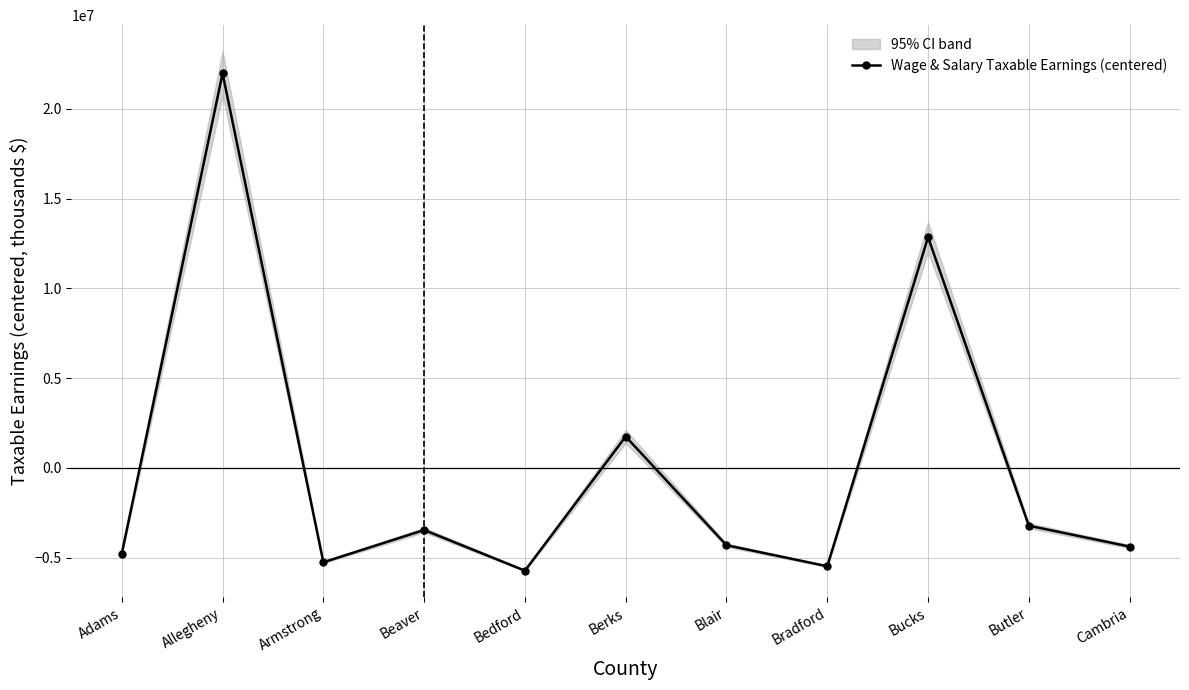

How many data points are above -4303675?

5